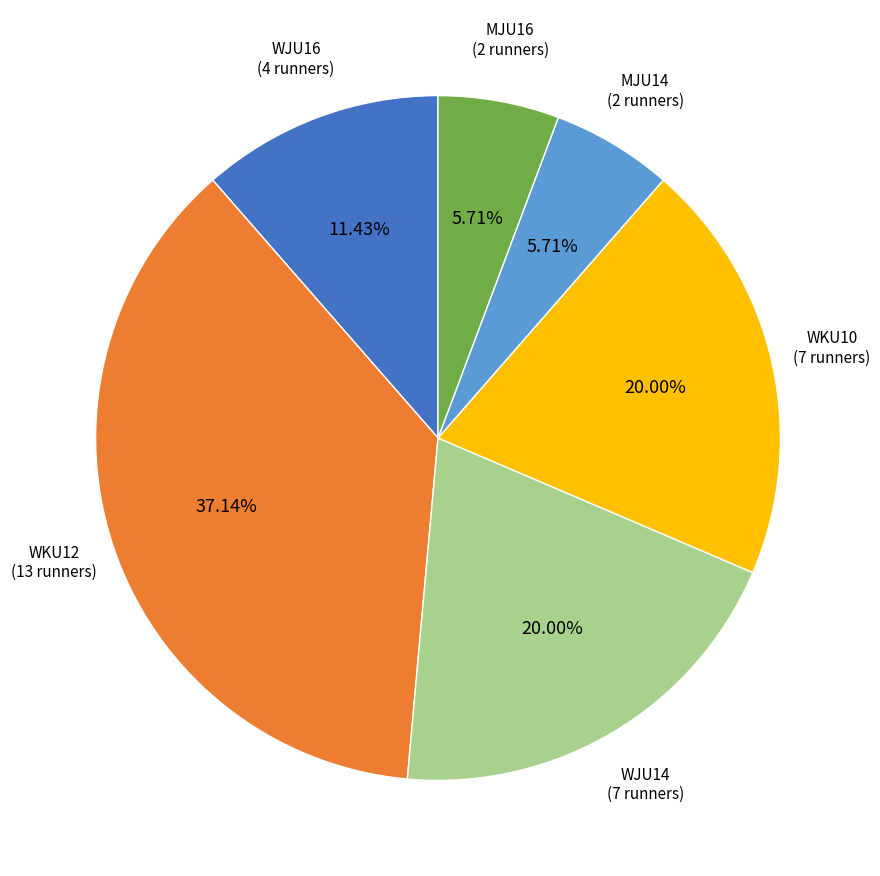

Is there a majority slice in this chart?

No